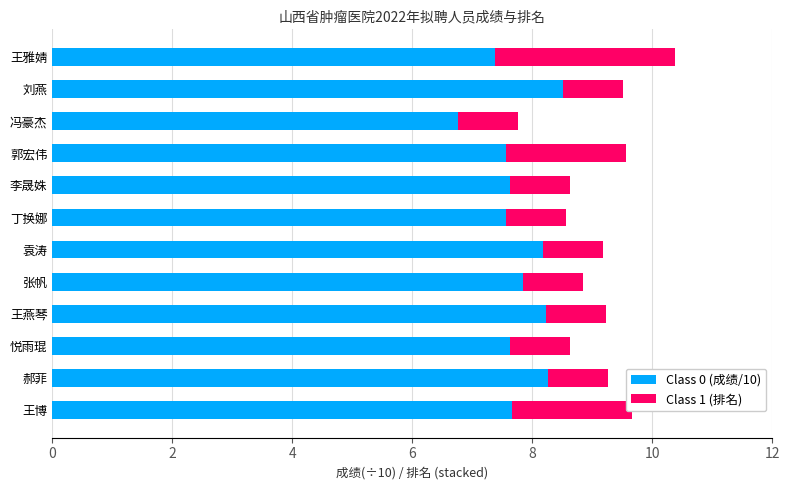

The Class 0 (成绩/10) series shows 8.3 at 郝菲. True or false?

True